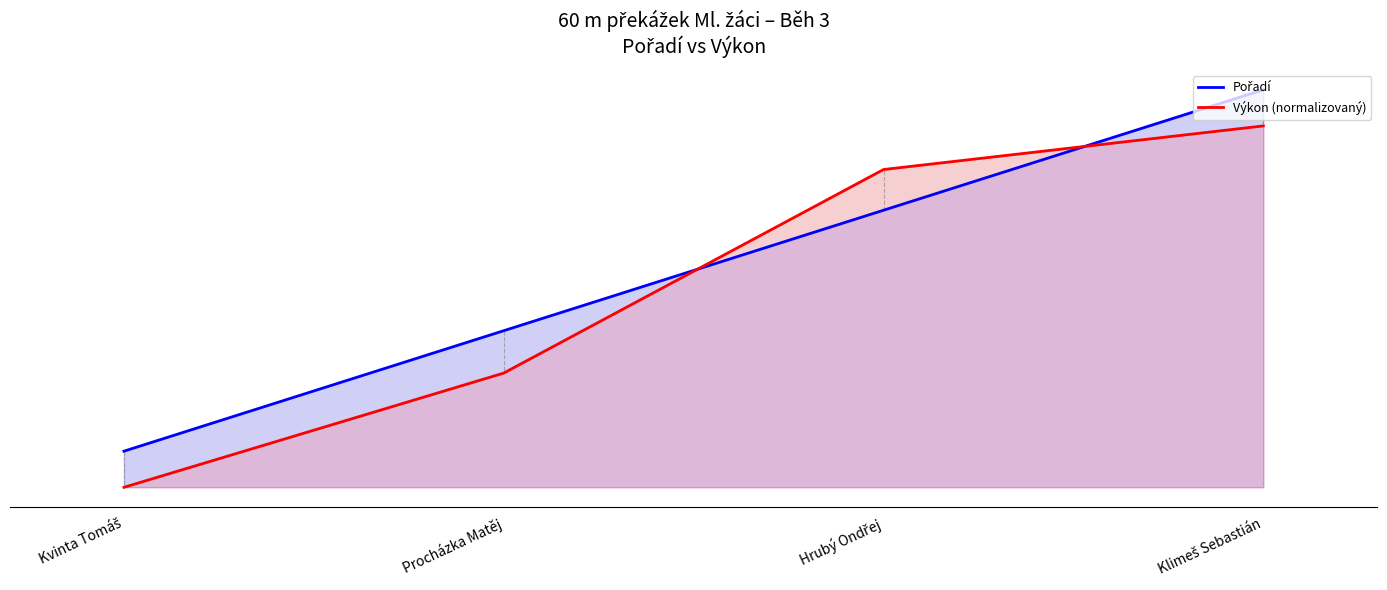

Rank the series by their average value, from lowest to highest.

Výkon (normalizovaný), Pořadí